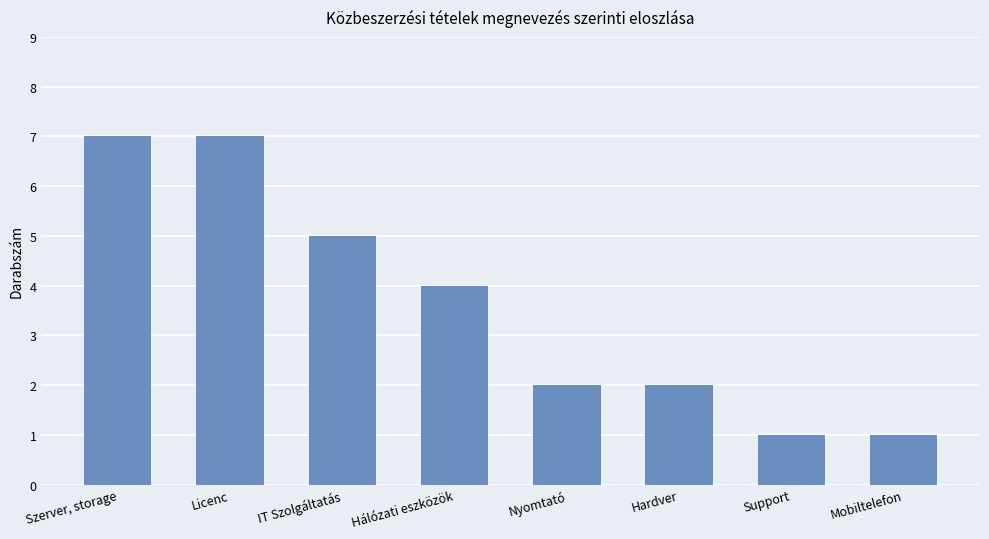

What is the approximate value at IT Szolgáltatás?

5